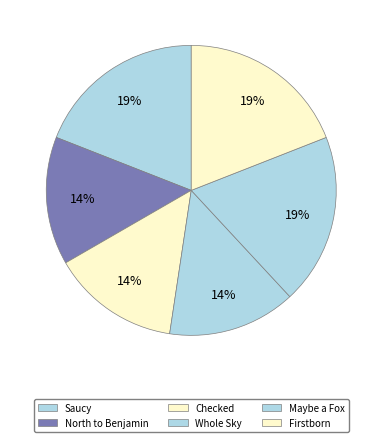

Count the number of slices in the pie.

6